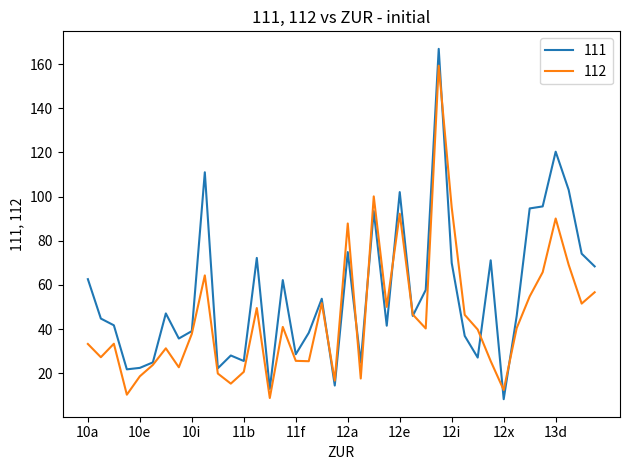

What is the smallest value displayed?

8.2